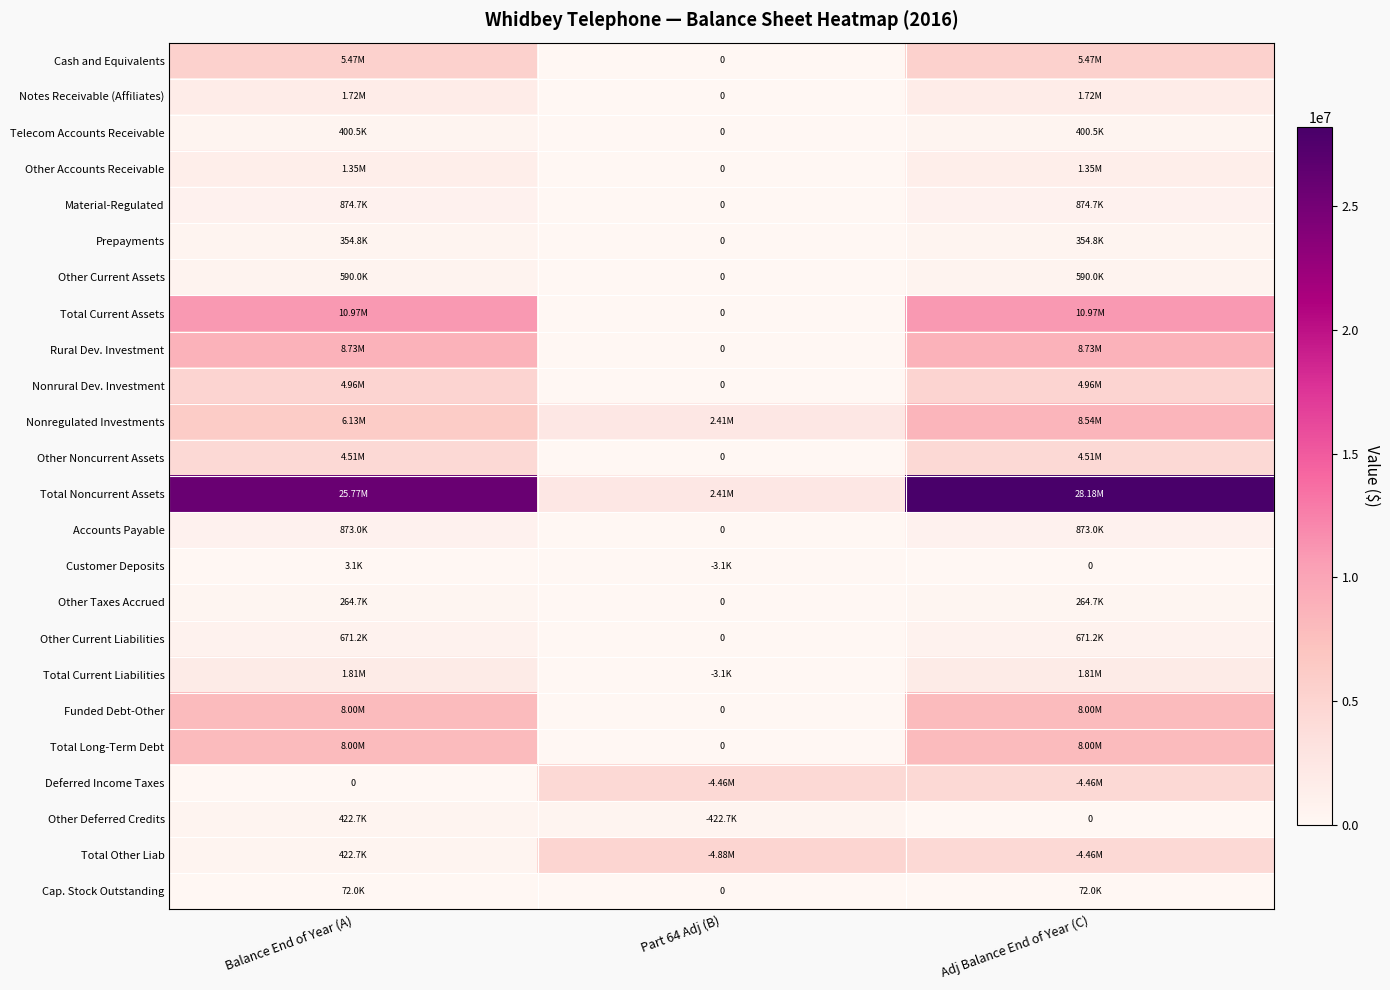

Between Balance End of Year (A) and Part 64 Adj (B), which series saw the biggest shift?

Total Noncurrent Assets